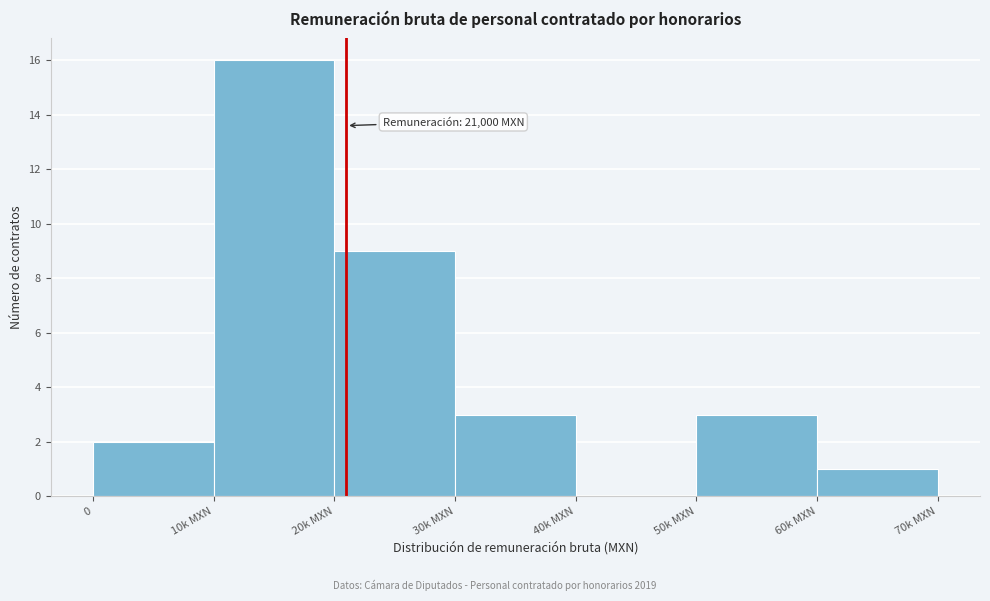

Reading left to right, transcribe all the data shown in this chart.

0=2	10k MXN=16	20k MXN=9	30k MXN=3	40k MXN=0	50k MXN=3	60k MXN=1